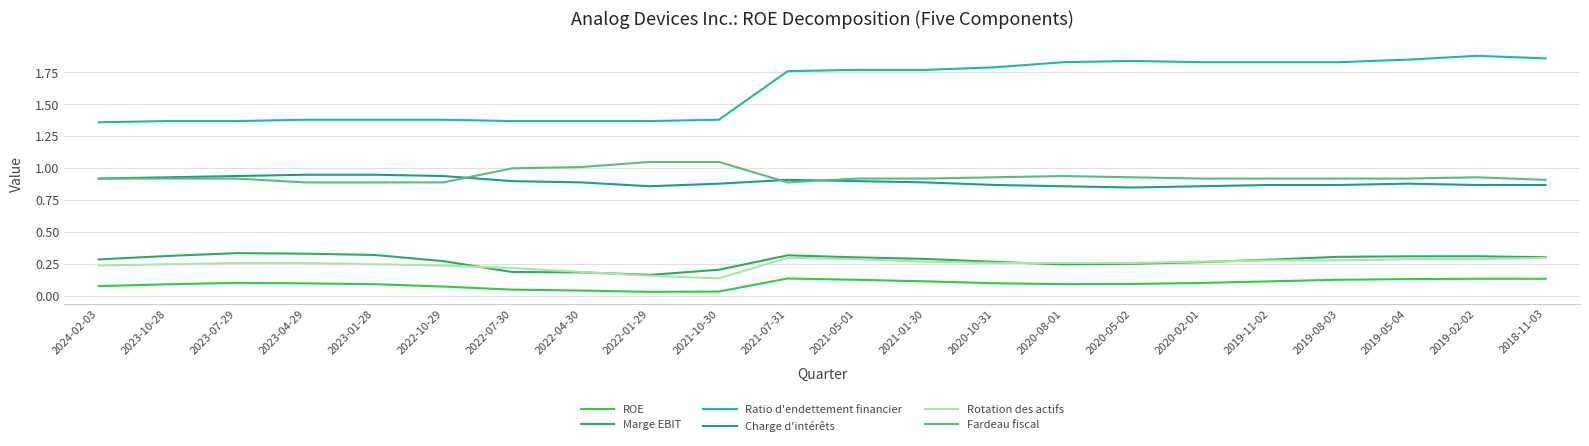

Which series changed the most between 2022-07-30 and 2020-05-02?

Ratio d'endettement financier